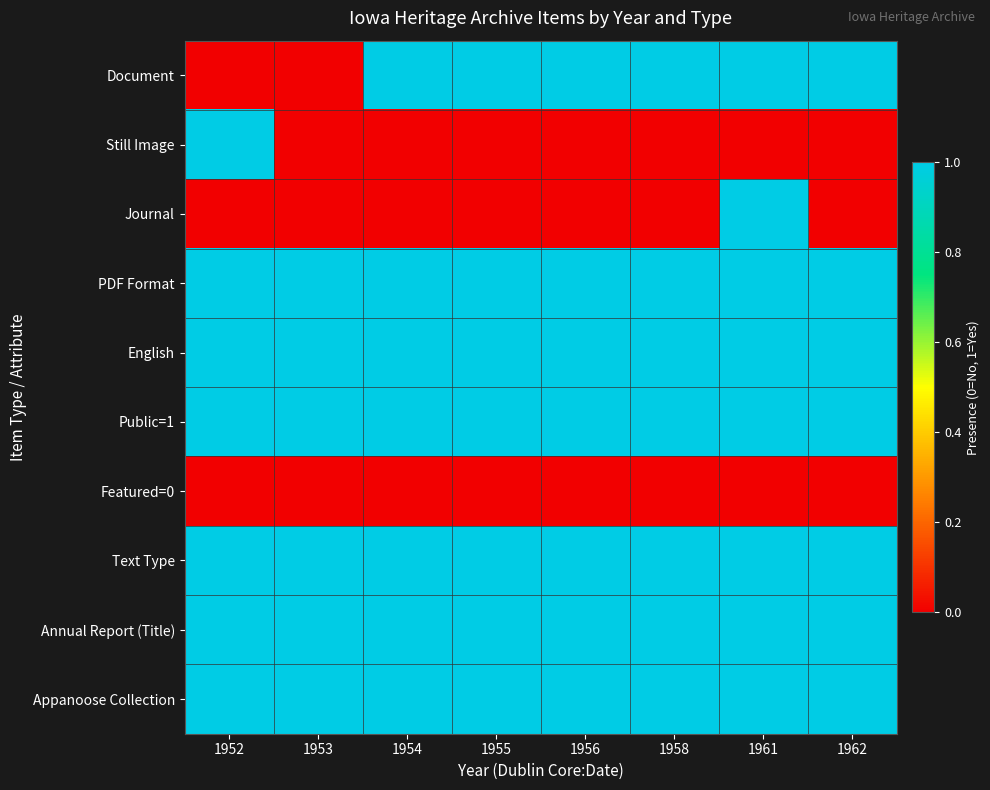

What is the spread (max minus min) of values at 1955?

1